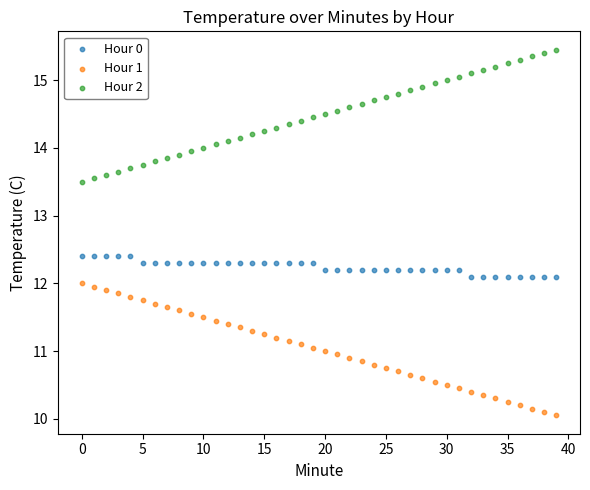

Which series reaches the minimum Y coordinate?

Hour 1